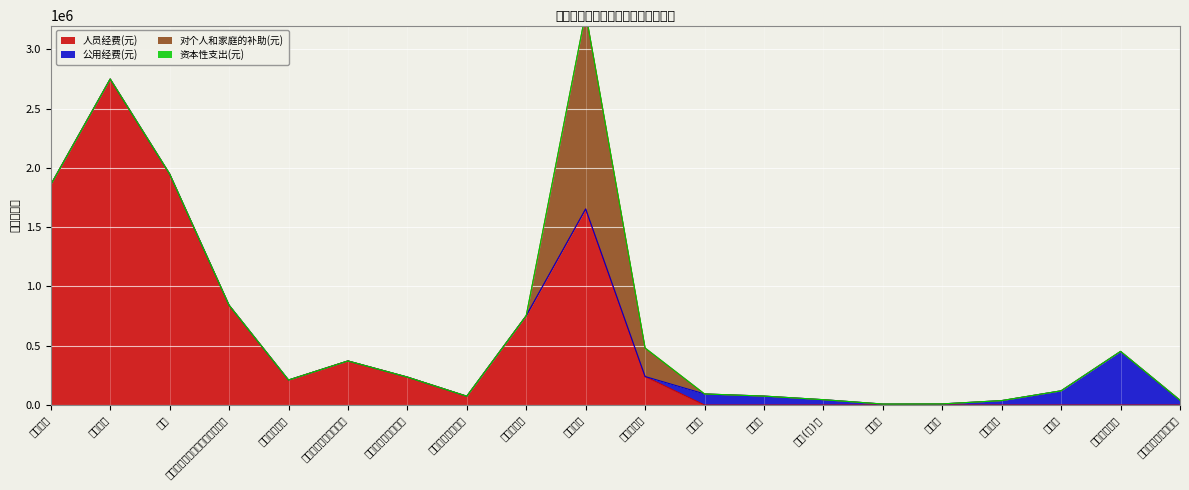

Rank the series by their maximum value, from lowest to highest.

资本性支出(元), 公用经费(元), 对个人和家庭的补助(元), 人员经费(元)